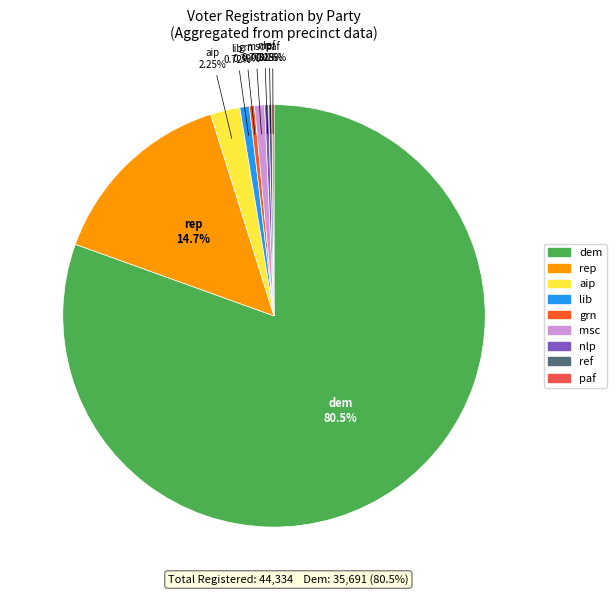

Is dem the majority of the pie?

Yes